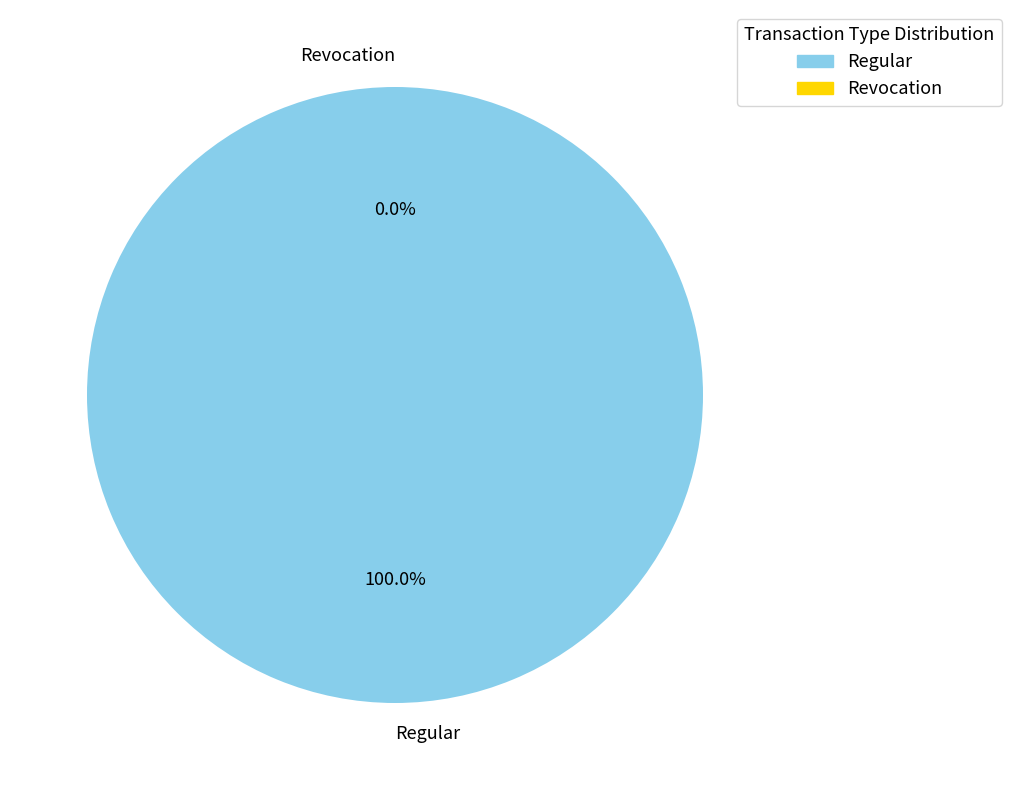

What percentage is the Regular slice, to the nearest percent?

100%